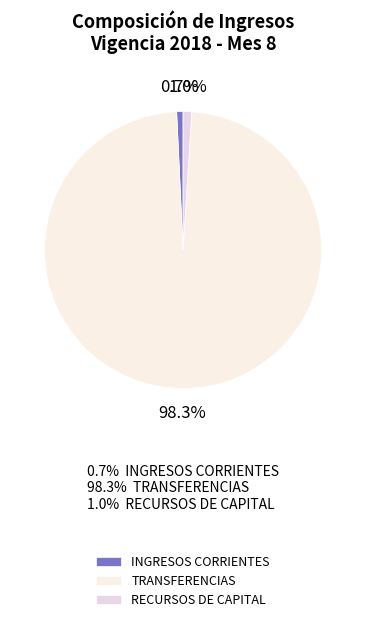

Which has a higher value, TRANSFERENCIAS or INGRESOS CORRIENTES?

TRANSFERENCIAS